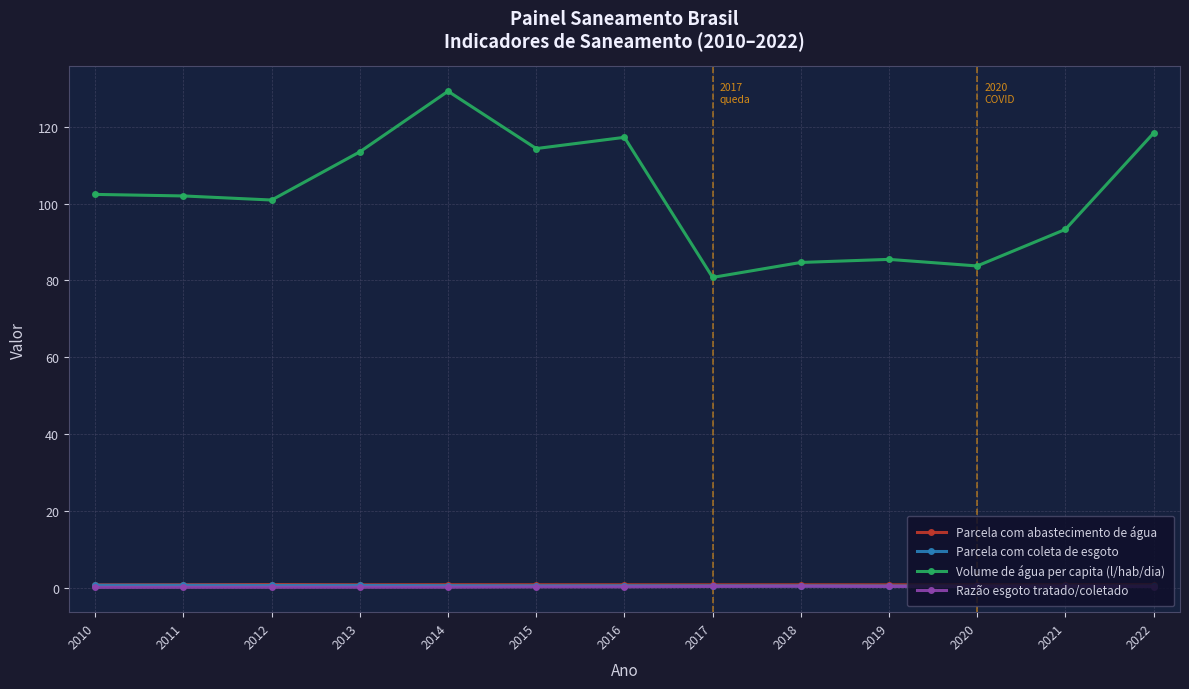

What is the difference between the maximum and minimum values in the Volume de água per capita (l/hab/dia) series?

48.4